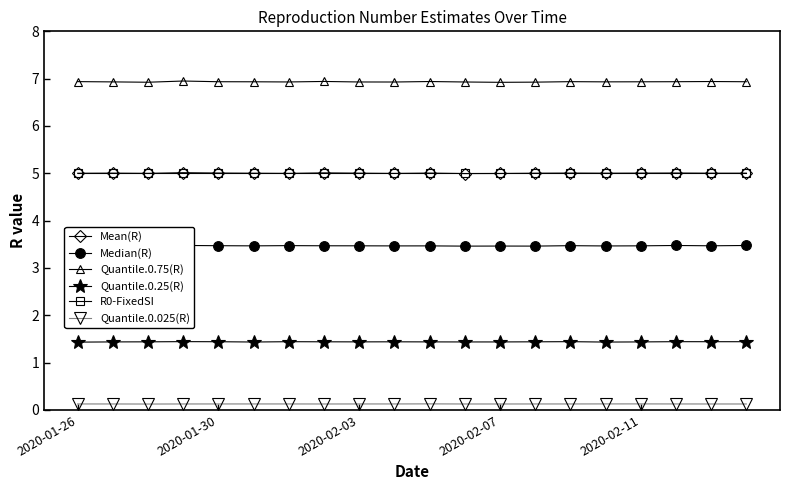

The Quantile.0.75(R) series shows 3.2 at 2020-02-03. True or false?

False